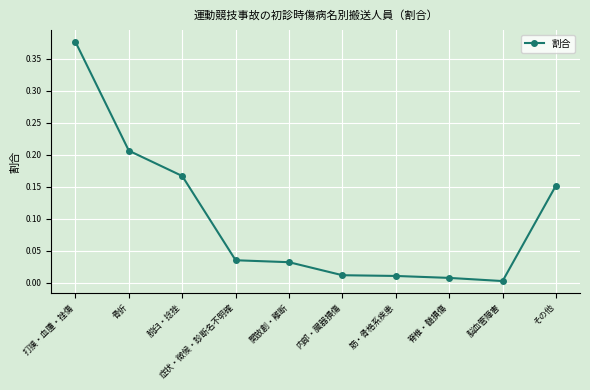

What is the change in value from 打撲・血腫・挫傷 to 筋・骨格系疾患?

-0.4